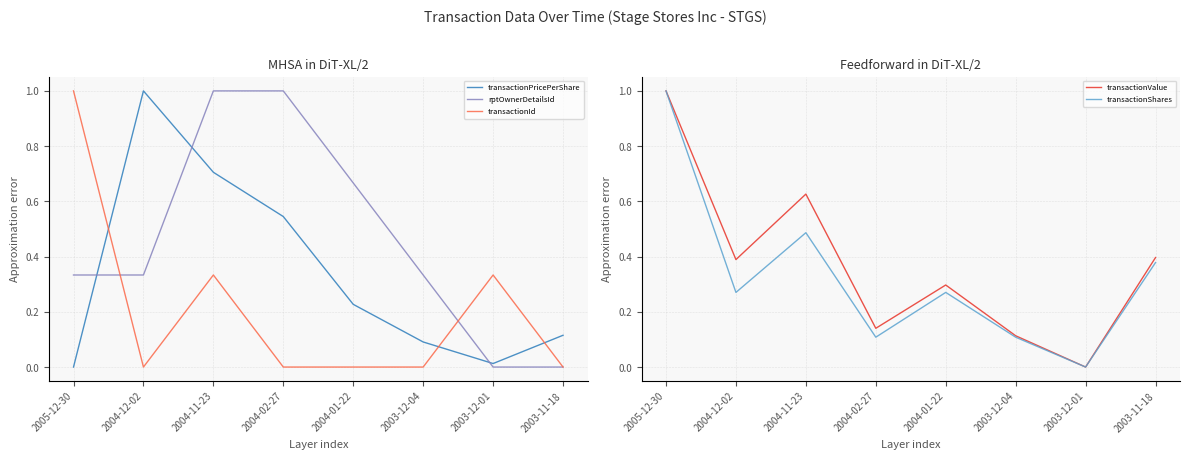

Reading right to left, extract all data points from this chart.

transactionPricePerShare: 0.1	0.0	0.1	0.2	0.5	0.7	1.0	0.0
rptOwnerDetailsId: 0.0	0.0	0.3	0.7	1.0	1.0	0.3	0.3
transactionId: 0.0	0.3	0.0	0.0	0.0	0.3	0.0	1.0
transactionValue: 0.4	0.0	0.1	0.3	0.1	0.6	0.4	1.0
transactionShares: 0.4	0.0	0.1	0.3	0.1	0.5	0.3	1.0